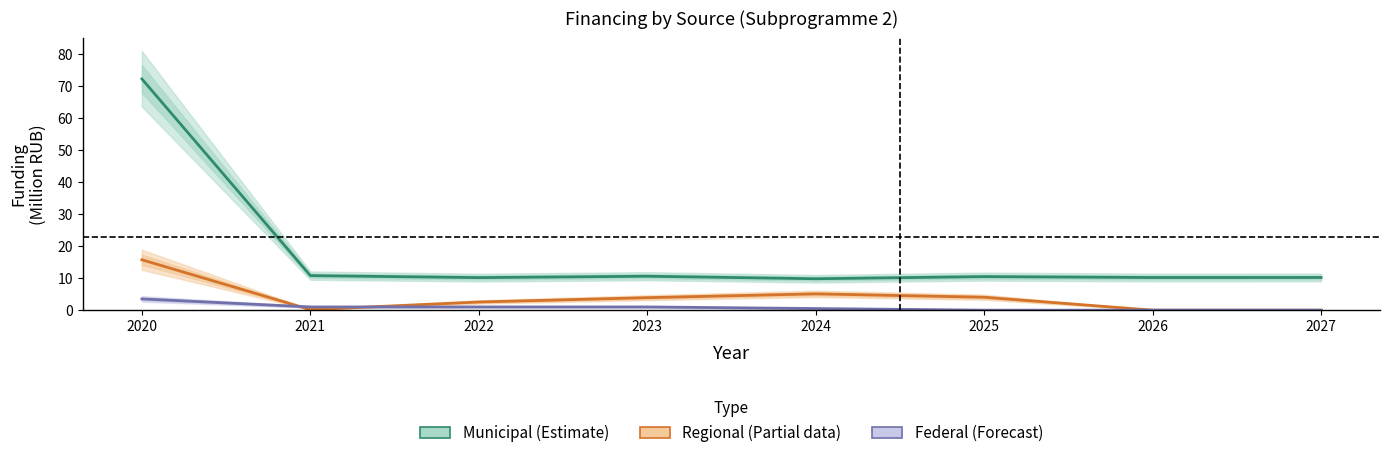

What is the maximum value shown in the chart?

72.2